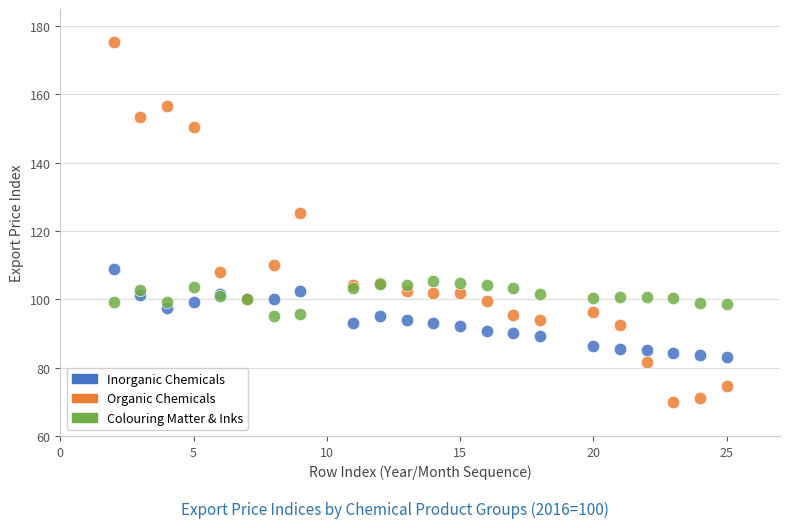

Which series contains the lowest Y value?

Organic Chemicals